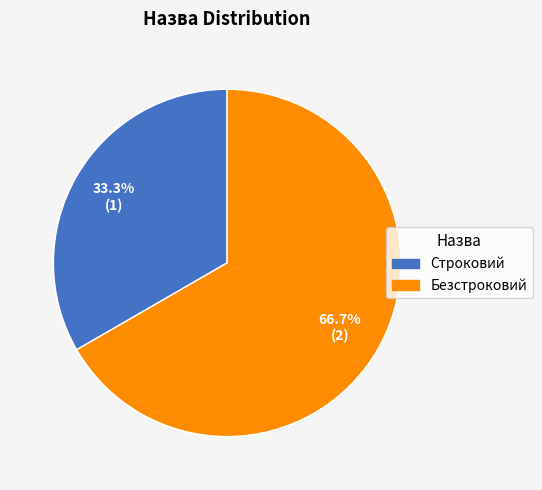

To the nearest percent, what percentage of the pie is Безстроковий?

67%